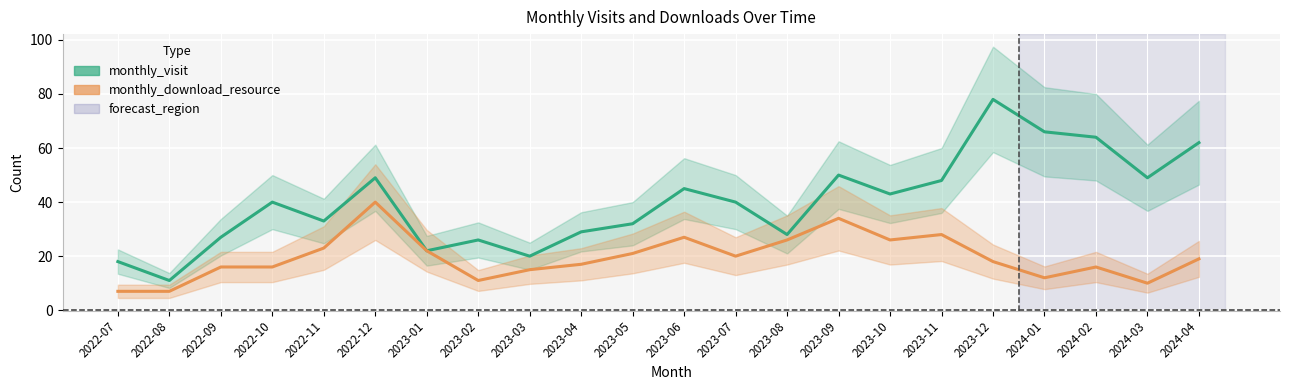

Where is the first local maximum for monthly_visit?

2022-10